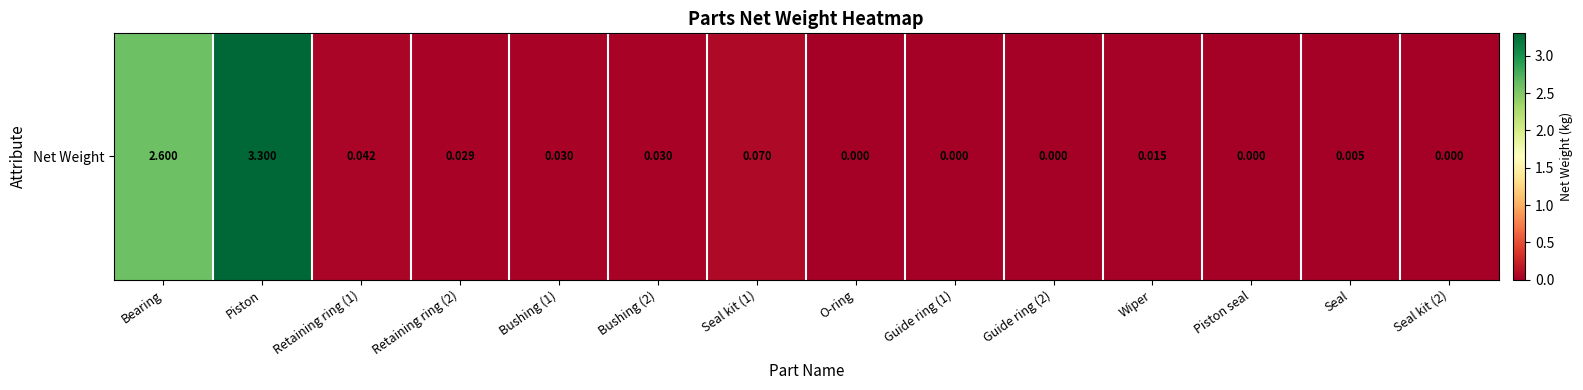

Which label corresponds to the smallest value in the chart?

O-ring